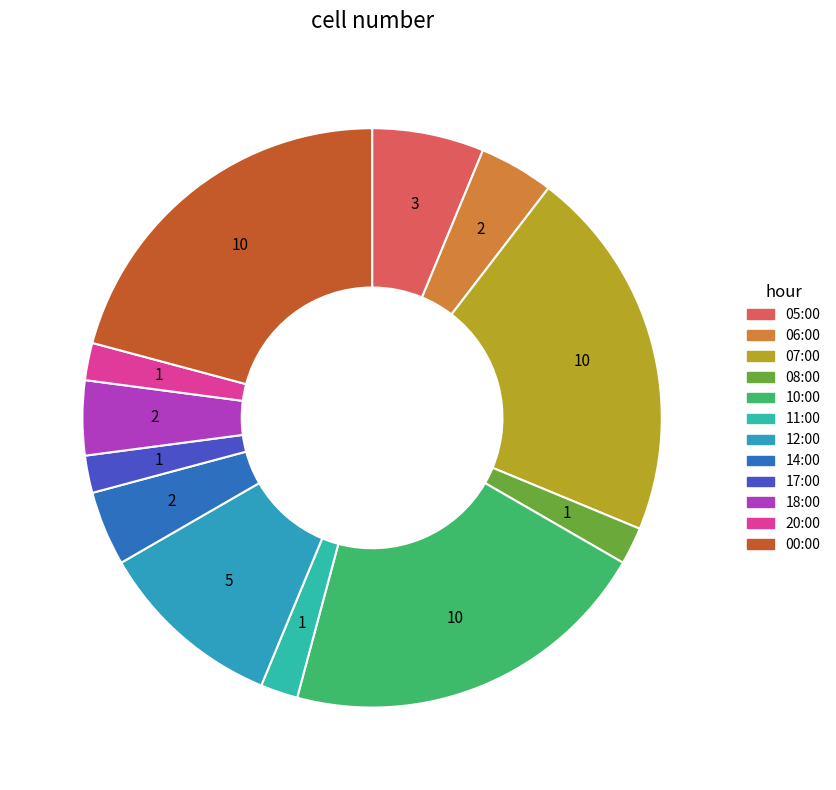

How many slices are in this pie chart?

12